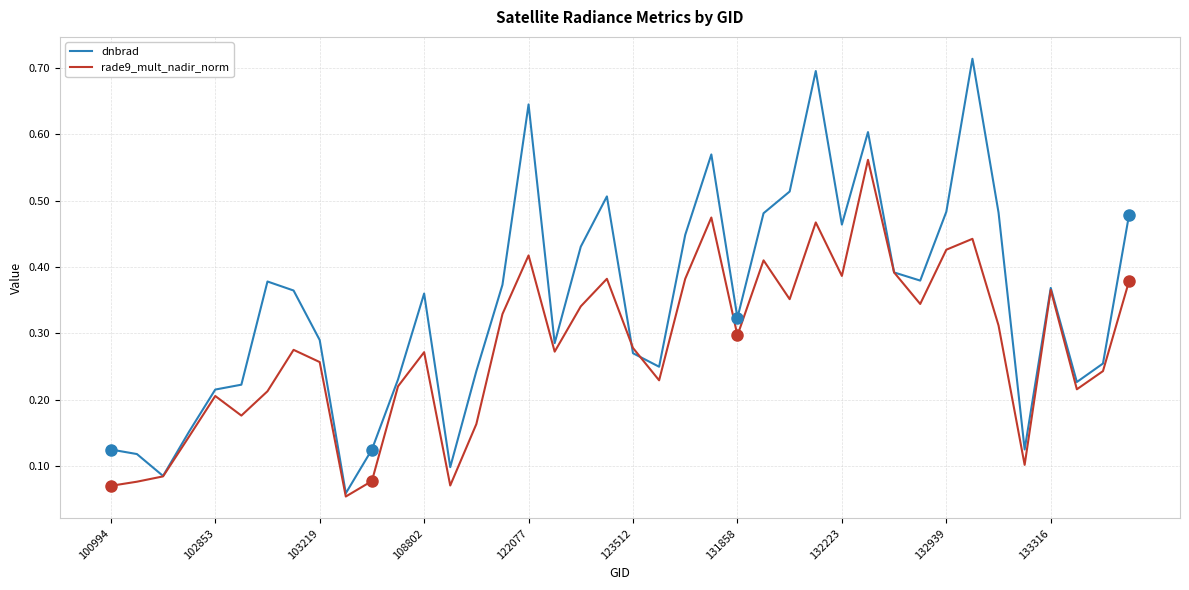

Which series has the largest range (max minus min)?

dnbrad